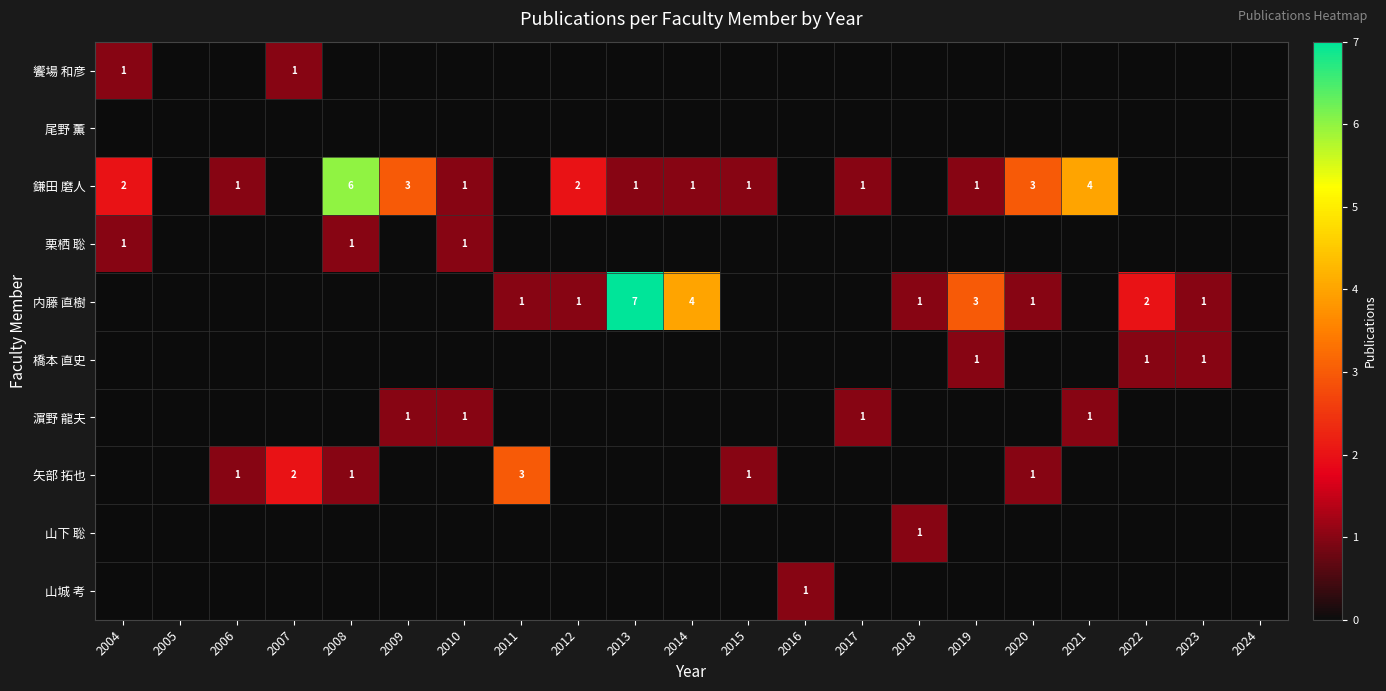

Which label corresponds to the largest value in the chart?

2013